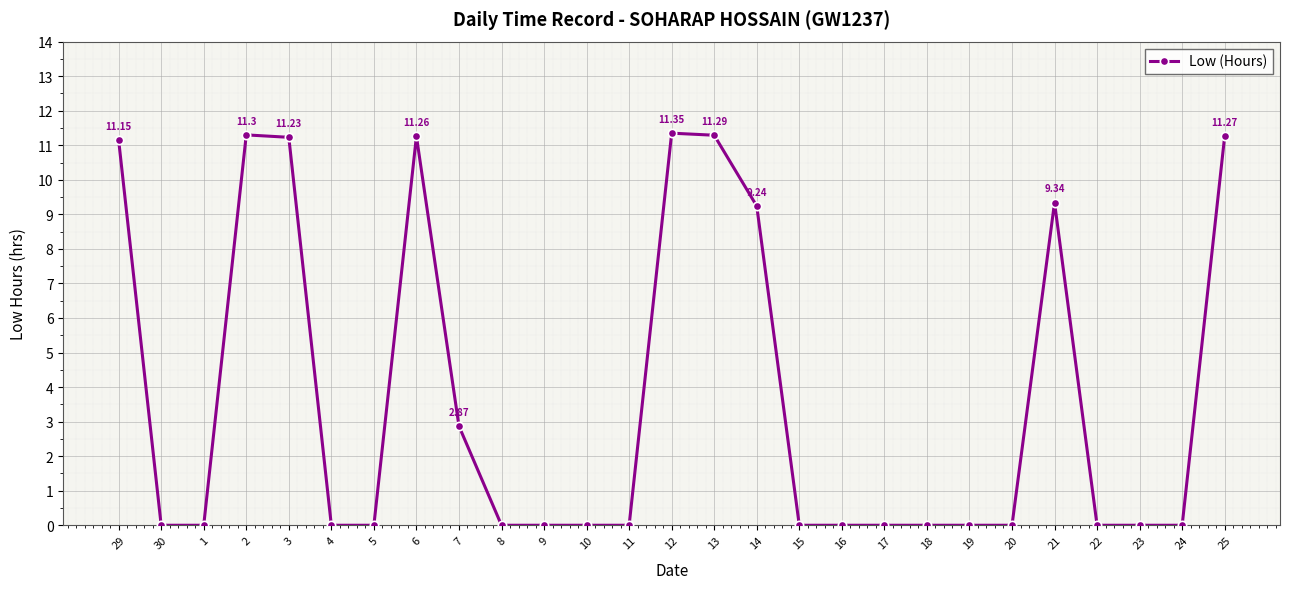

True or false: the data has more than 1 interior local peaks.

True